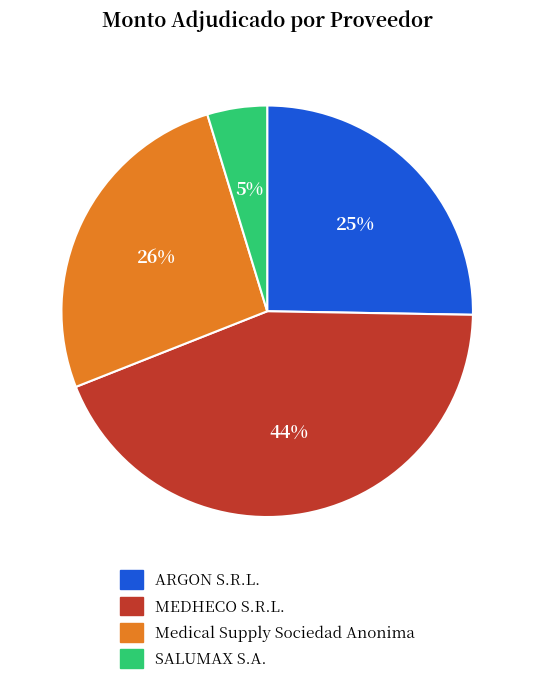

Is it true that SALUMAX S.A. is 5% of the pie?

True